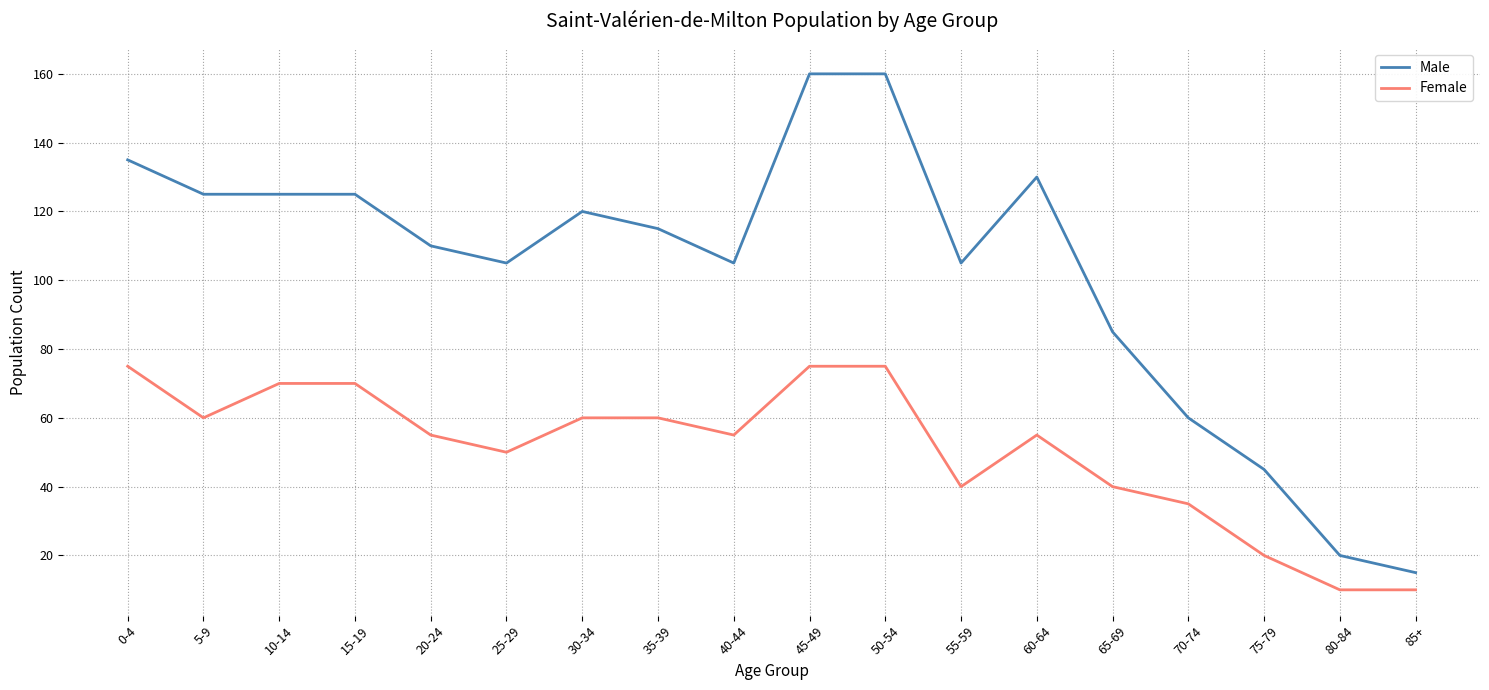

What is the sum of all Female values?

915